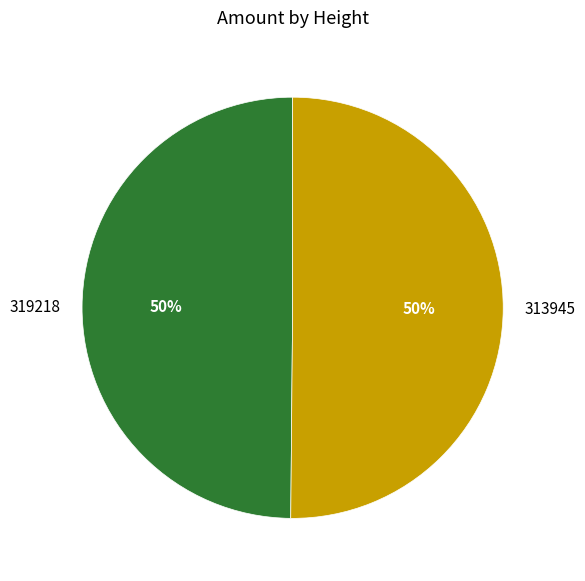

Approximately how many times larger is the value at 319218 compared to 313945?

1.0